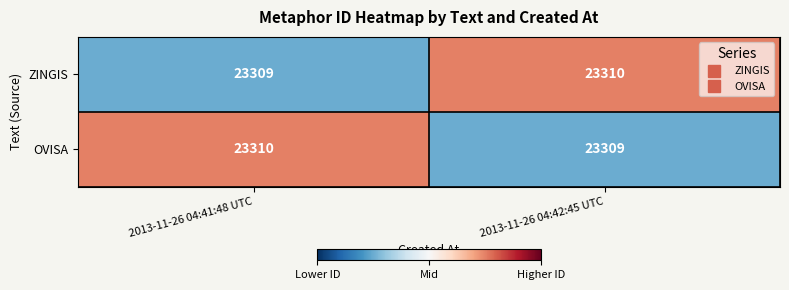

What is the maximum value shown in the chart?

23310